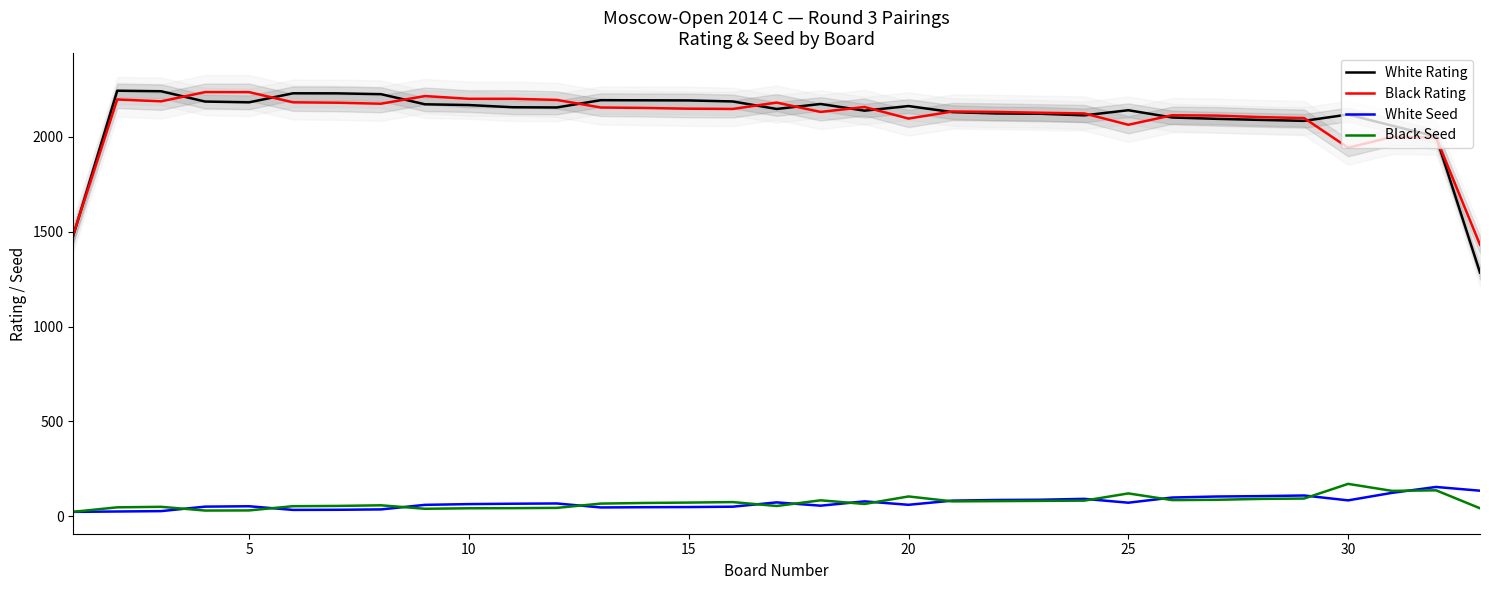

Reading right to left, extract all data points from this chart.

White Rating: 1285.0	2002.0	2059.3	2118.0	2084.7	2089.7	2095.3	2102.3	2140.7	2113.7	2122.0	2123.7	2130.7	2162.7	2138.3	2173.7	2147.3	2187.0	2192.3	2193.0	2193.7	2155.3	2156.3	2168.0	2172.0	2225.3	2229.7	2230.0	2182.3	2186.3	2240.7	2243.7	1479.3
Black Rating: 1431.3	1997.3	2000.0	1943.0	2099.3	2104.3	2112.3	2114.3	2064.0	2123.7	2127.3	2131.7	2134.0	2096.7	2157.7	2131.7	2181.0	2147.3	2148.7	2152.7	2155.0	2195.0	2201.0	2201.0	2215.3	2175.0	2180.3	2182.3	2236.0	2236.3	2187.7	2197.3	1485.3
White Seed: 135.0	154.7	123.7	84.0	109.7	106.3	104.3	99.0	71.7	92.0	87.3	86.0	82.7	60.7	78.7	56.0	73.3	50.7	48.7	48.0	46.7	67.7	66.3	64.3	60.3	36.3	34.3	33.7	53.0	51.0	27.3	25.3	23.3
Black Seed: 42.3	137.0	134.0	171.0	93.7	91.7	87.0	85.3	120.7	82.7	81.3	80.0	78.7	104.7	65.0	84.3	54.3	75.0	72.3	70.3	67.0	44.3	43.0	42.3	39.7	58.0	54.7	53.3	31.0	30.3	50.0	47.3	23.7